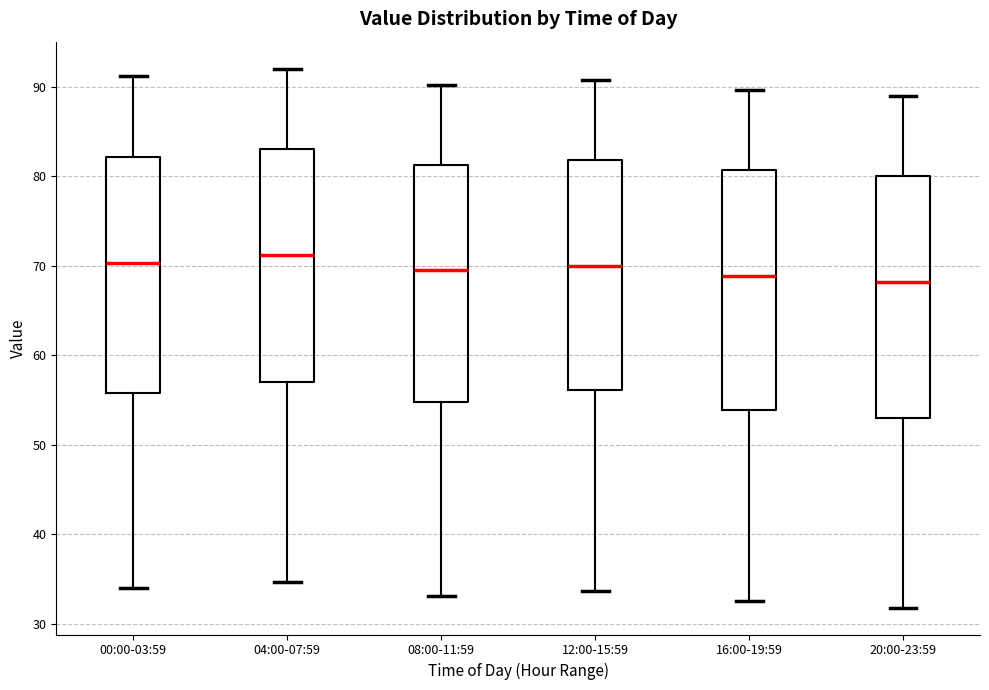

Where does the median line of the box for 04:00-07:59 sit on the y-axis? The values are not printed on the chart, so give them approximately, as read against the axis.

71